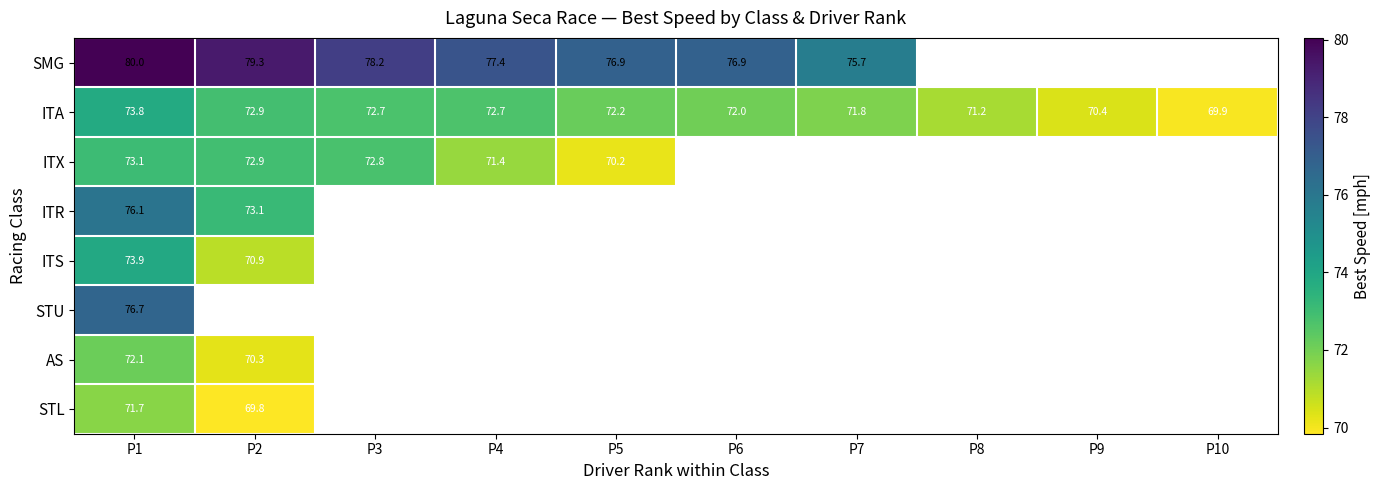

Count the number of data series in this chart.

8